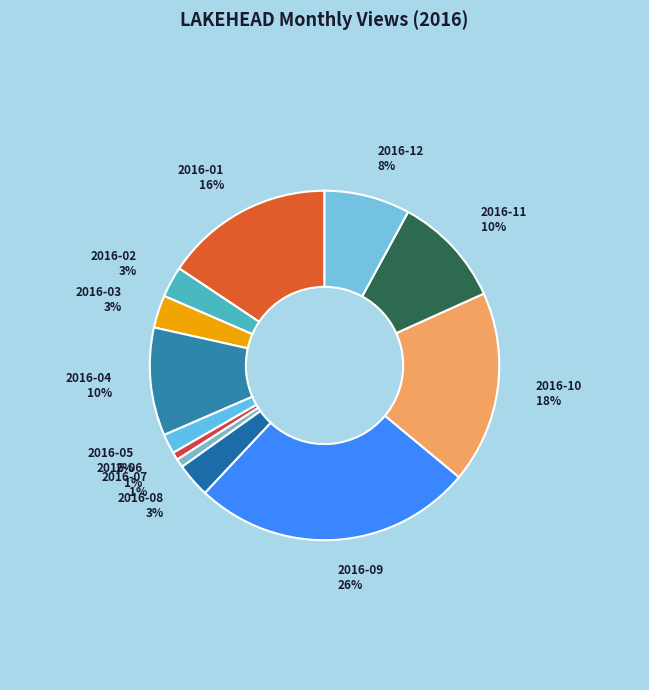

How many slices are in this pie chart?

12